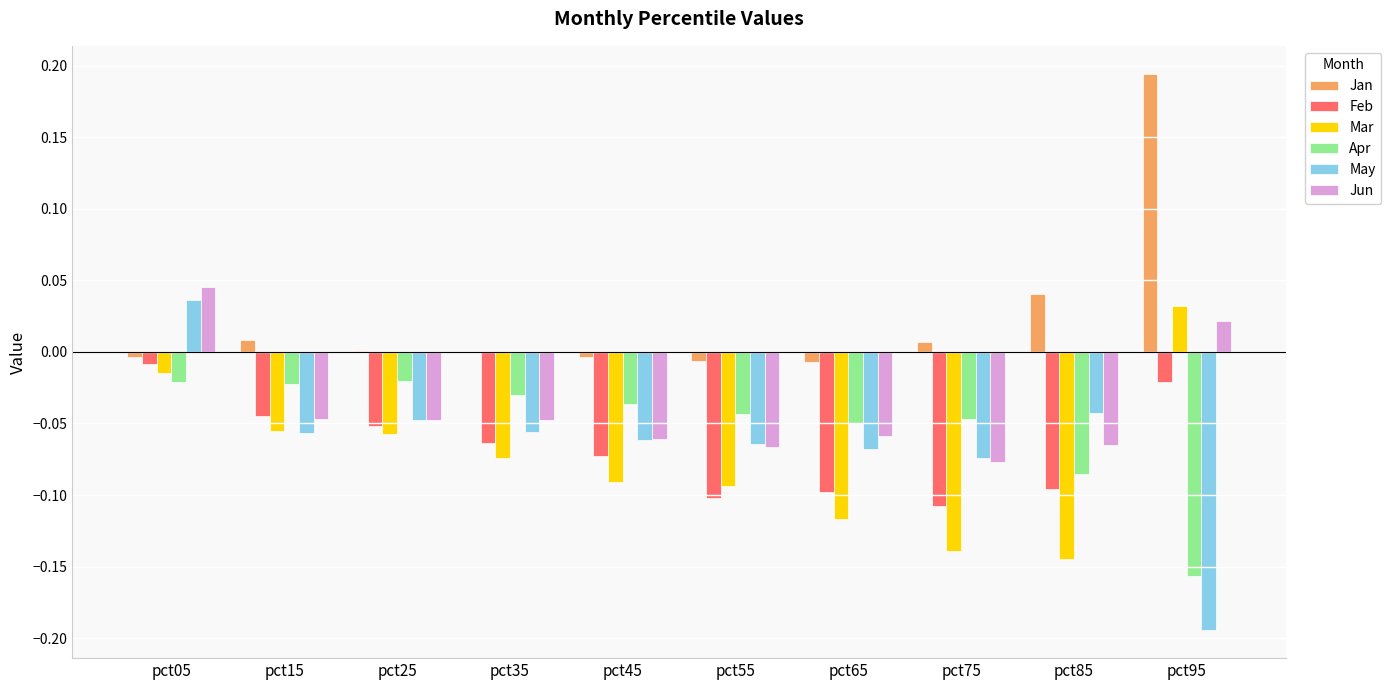

Does the chart contain stacked bars?

No